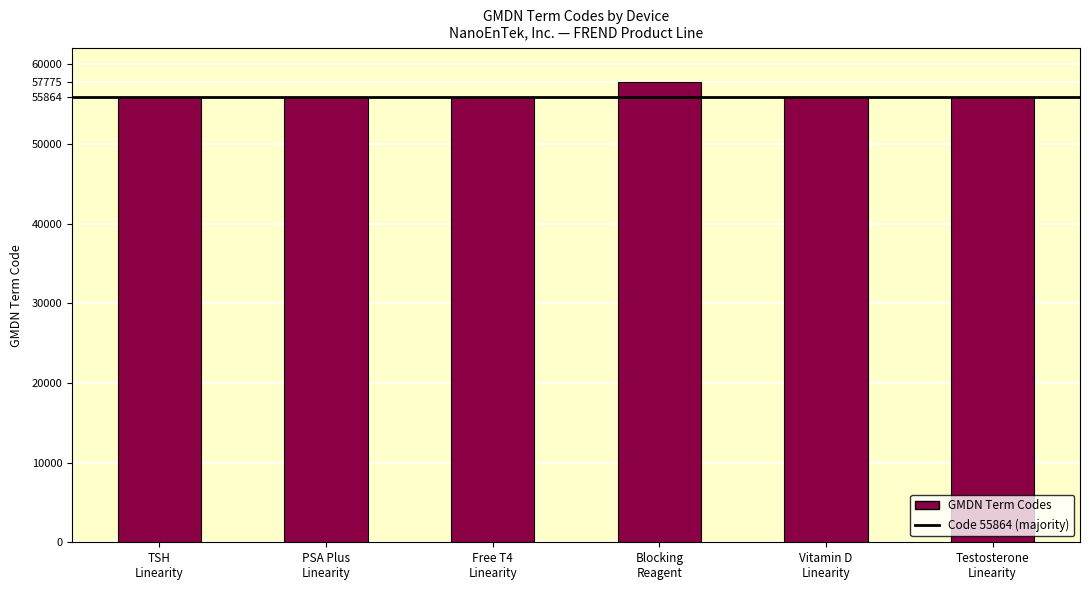

What is the greatest value displayed?

57775